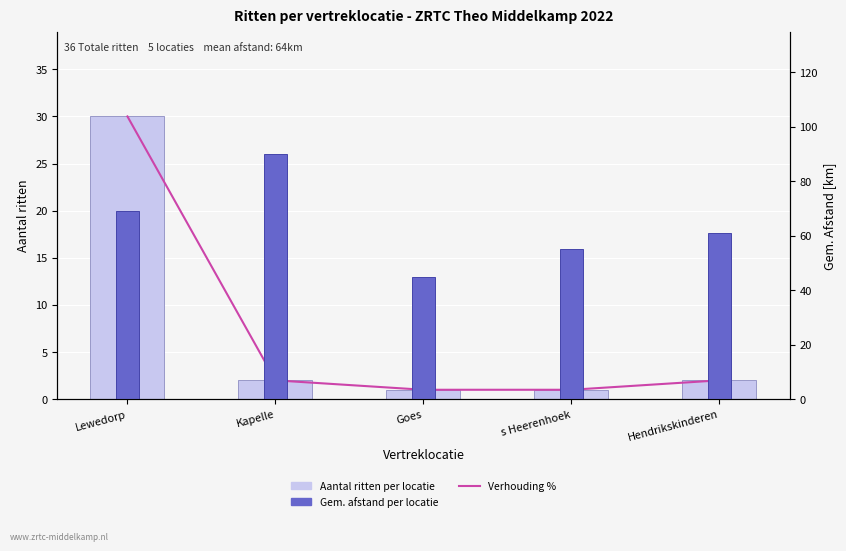

Between s Heerenhoek and Hendrikskinderen, which series saw the biggest shift?

Gem. afstand per vertreklocatie